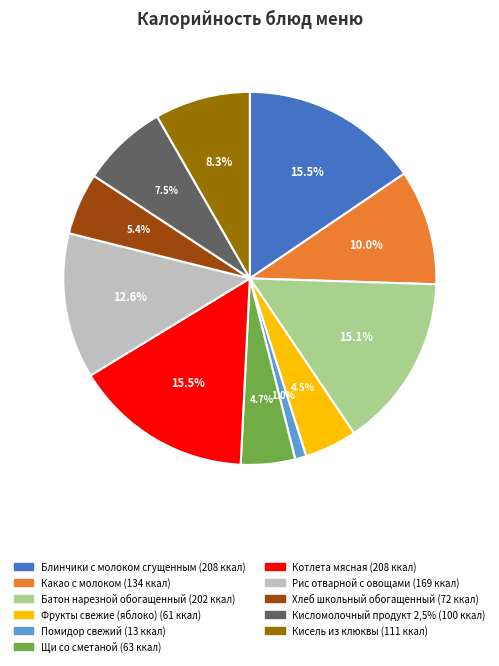

What percentage is the Какао с молоком slice, to the nearest percent?

10%